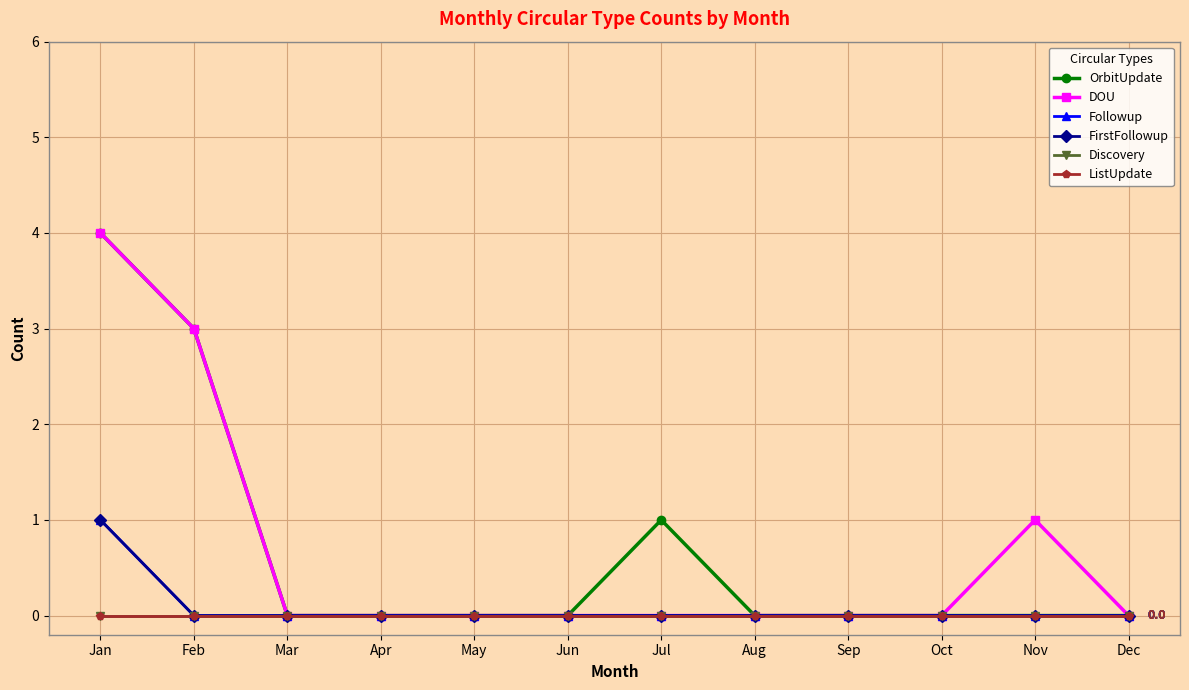

True or false: FirstFollowup and OrbitUpdate cross at least once.

False